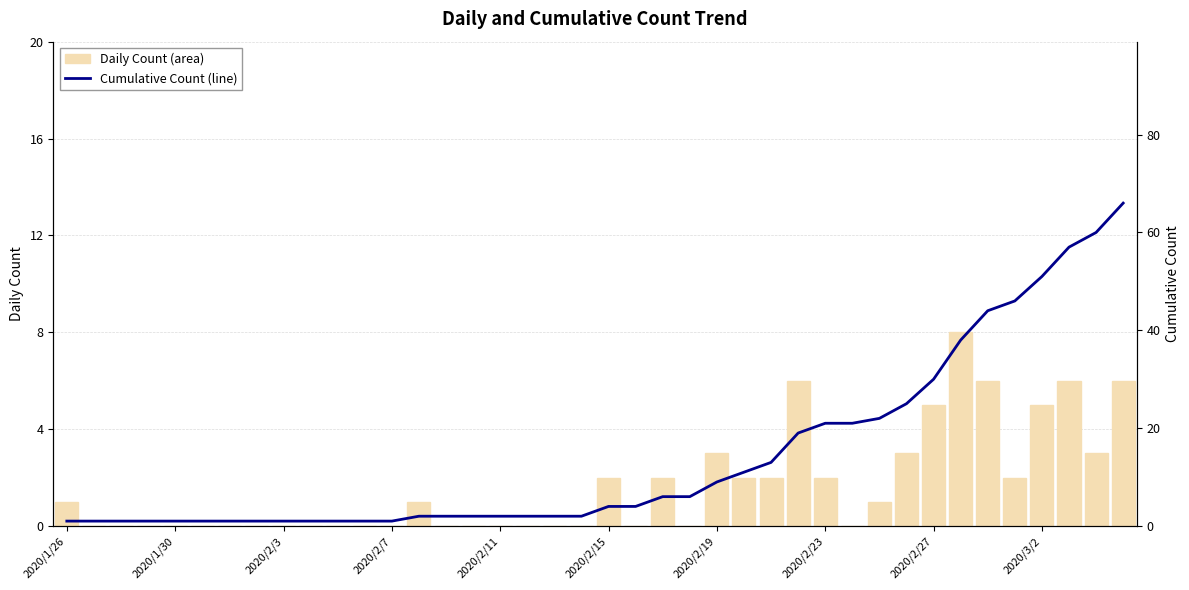

Which series has the largest total across all categories?

Cumulative Count (line)